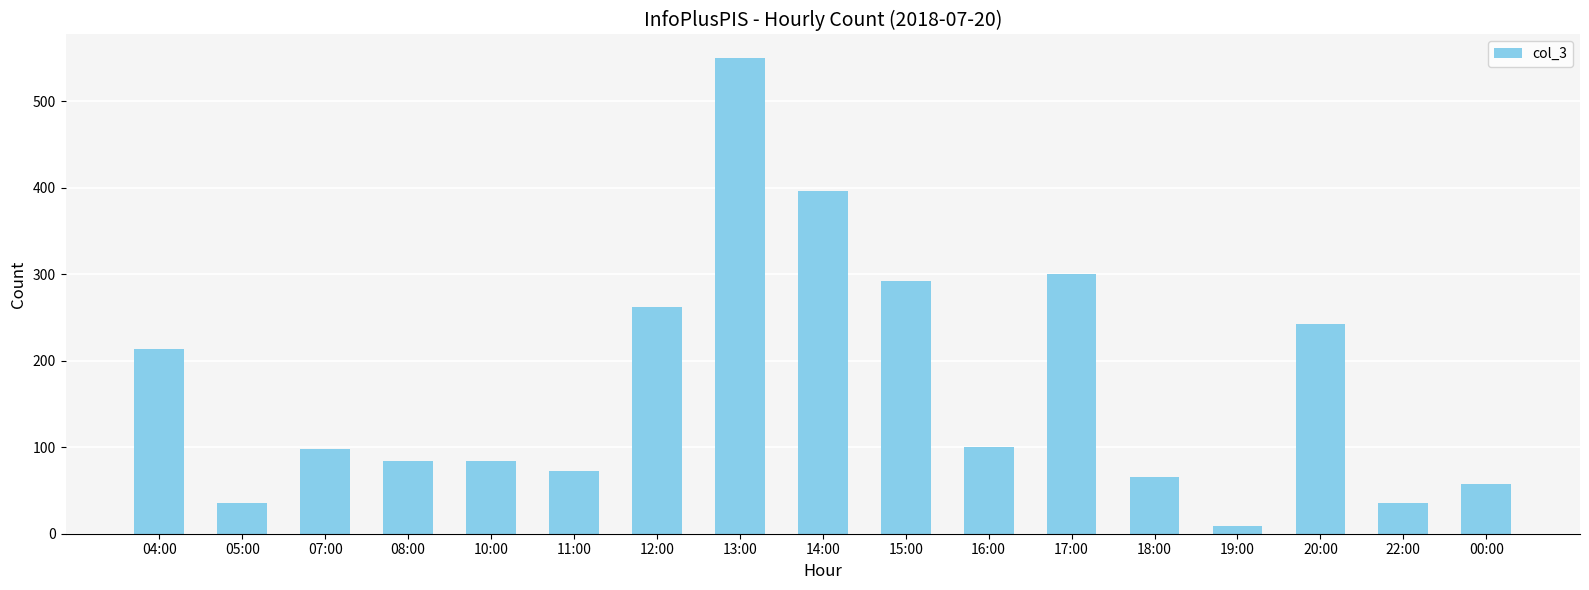

Read the value at 04:00.

214